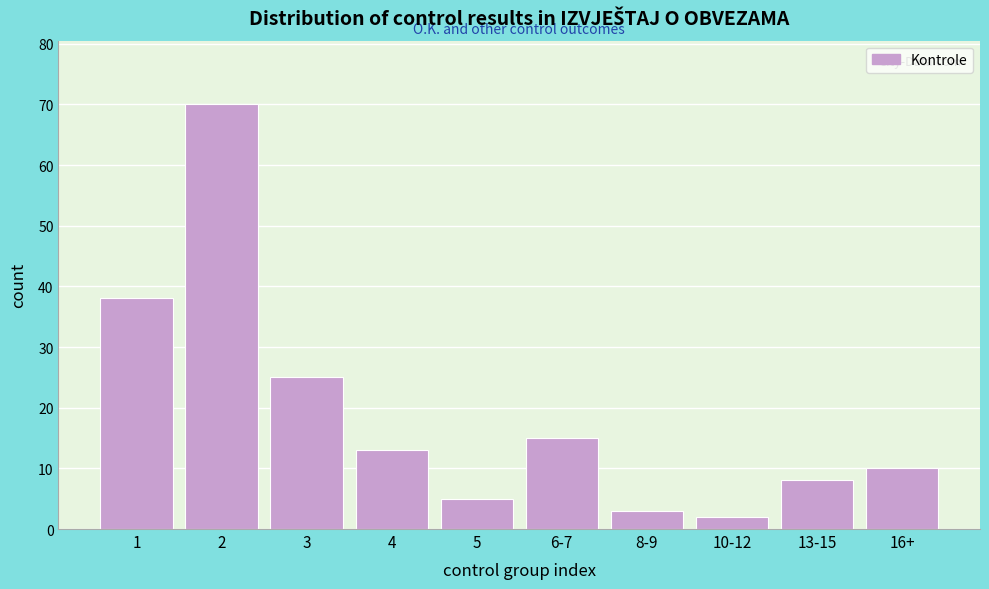

Reading right to left, what are all the values shown in this chart?

16+=10	13-15=8	10-12=2	8-9=3	6-7=15	5=5	4=13	3=25	2=70	1=38